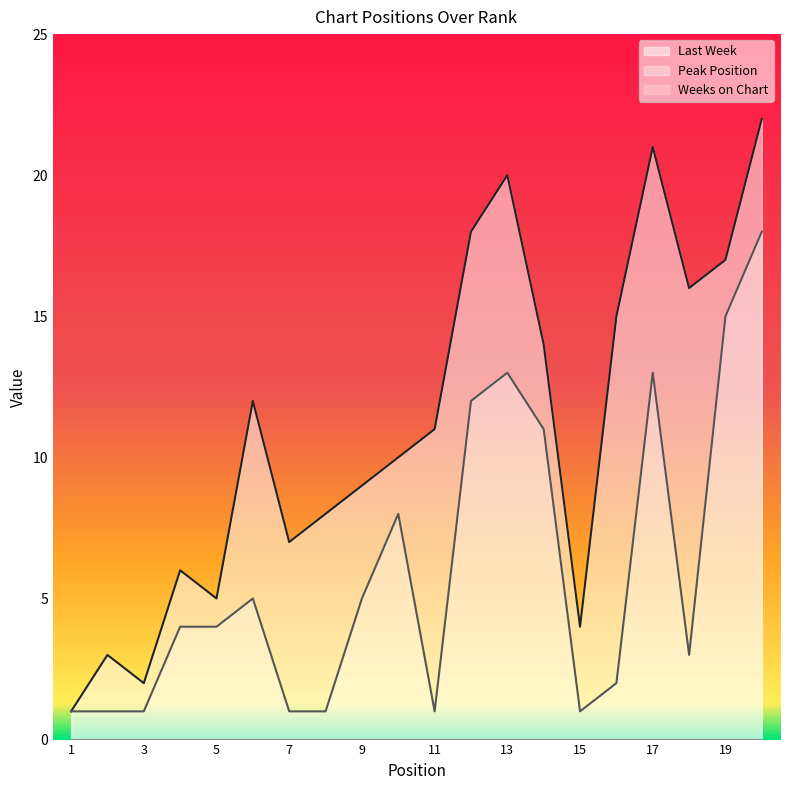

True or false: Last Week has more than 1 points higher than both neighbors.

True